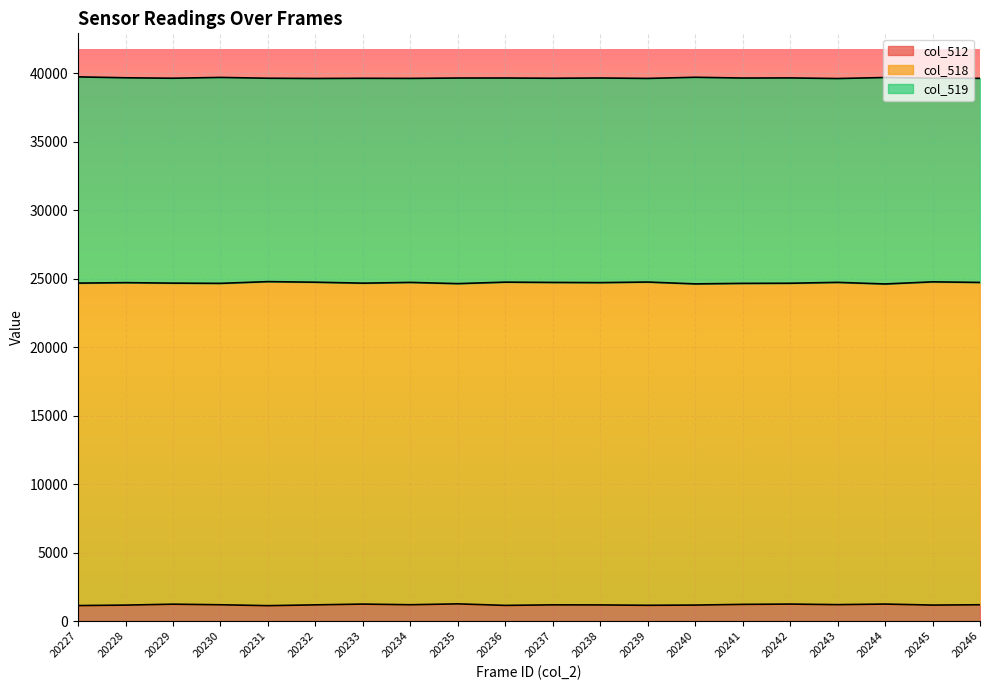

How many lines are shown in the chart?

3